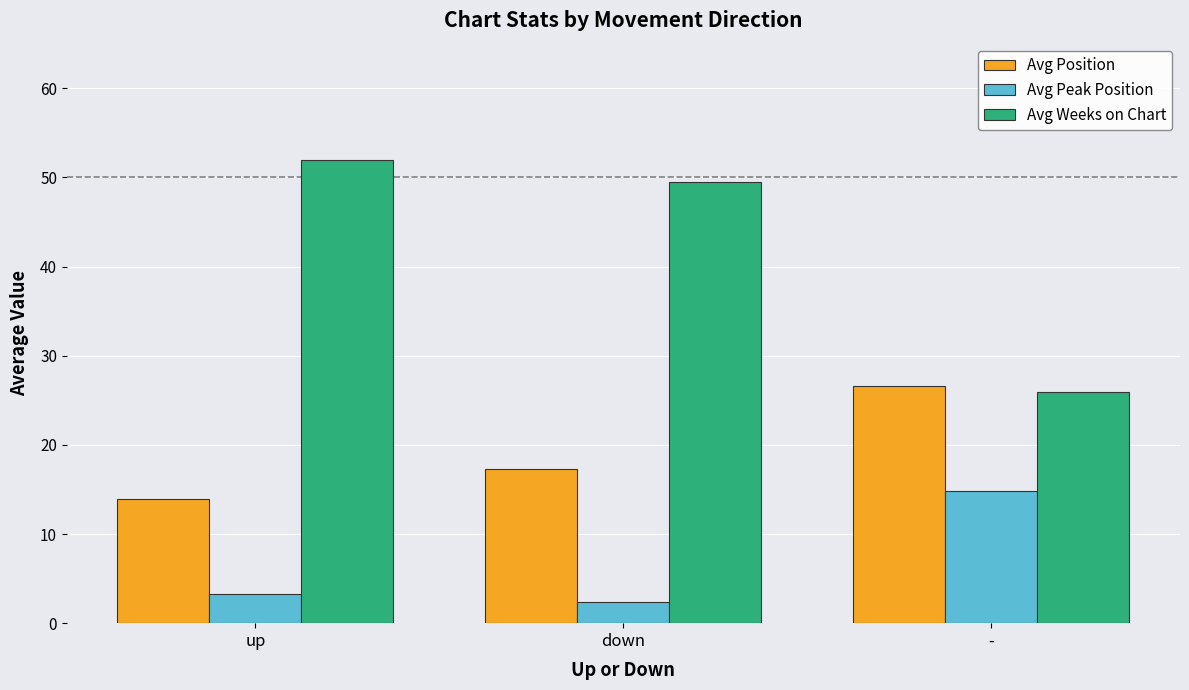

Are the bars horizontal?

No